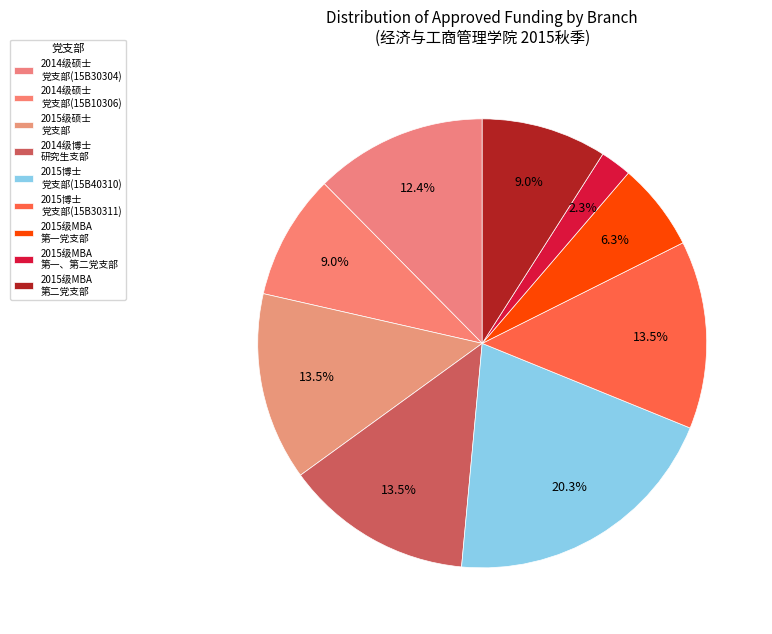

To the nearest percent, what is the average slice percentage?

11%